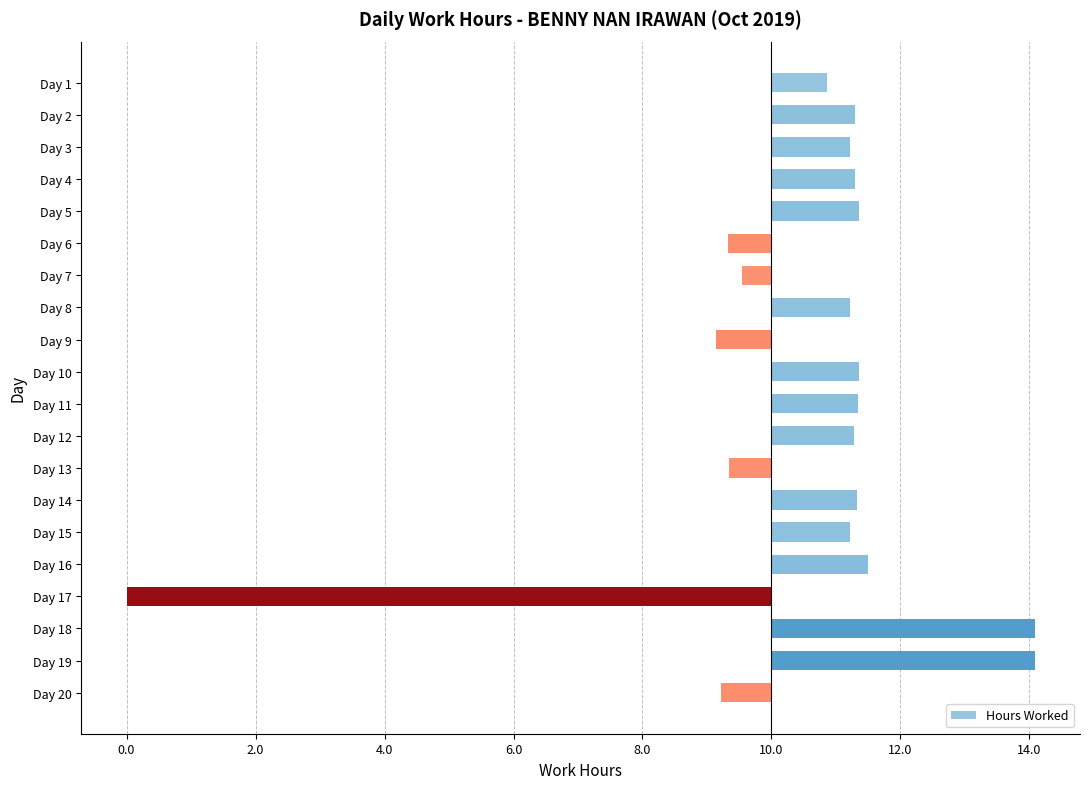

Does the chart contain stacked bars?

No